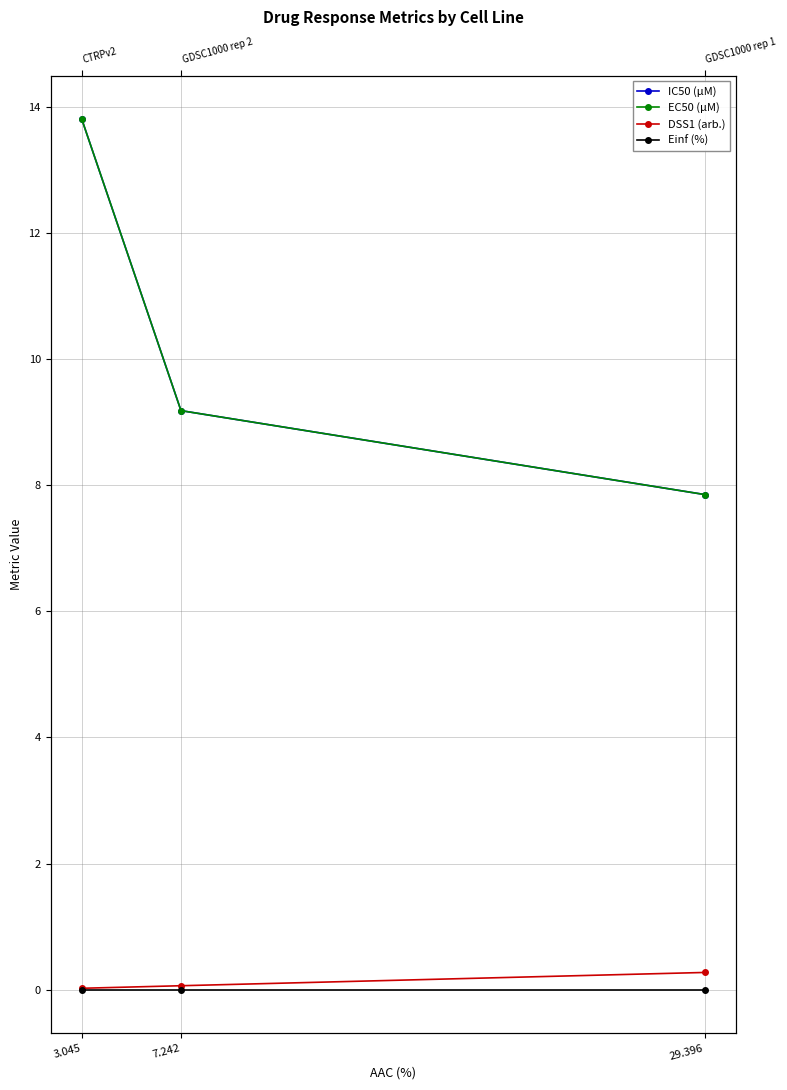

At which label does IC50 (µM) first exceed 9?

7.242